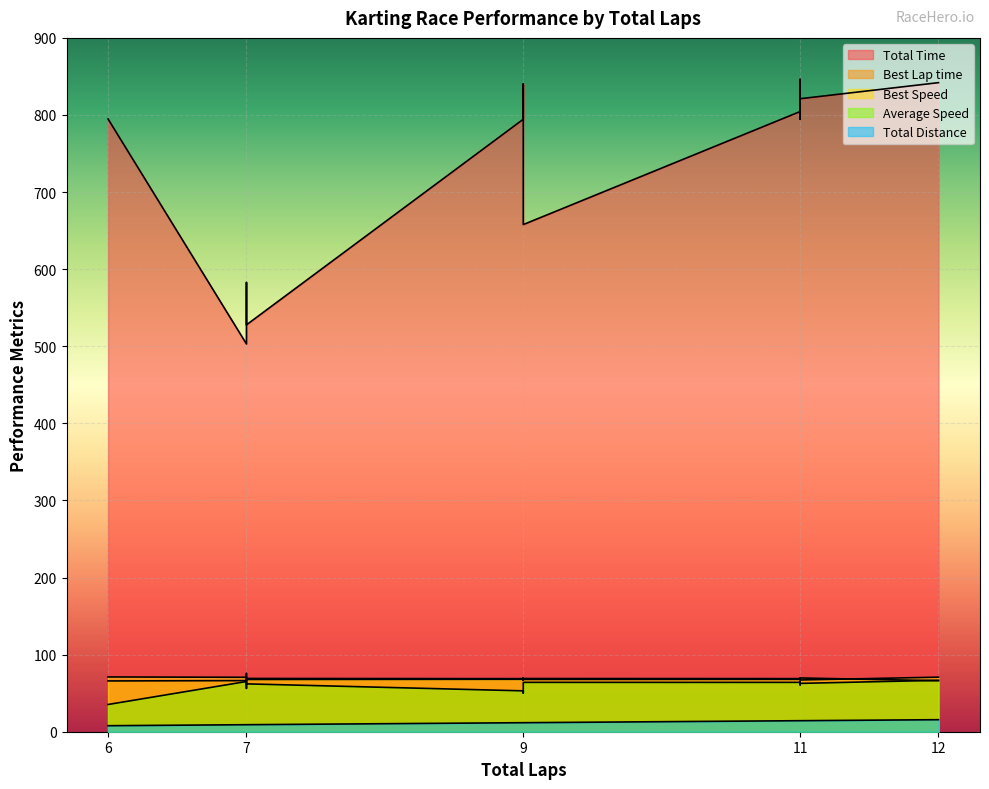

Where does the Total Time series first go above 794?

6